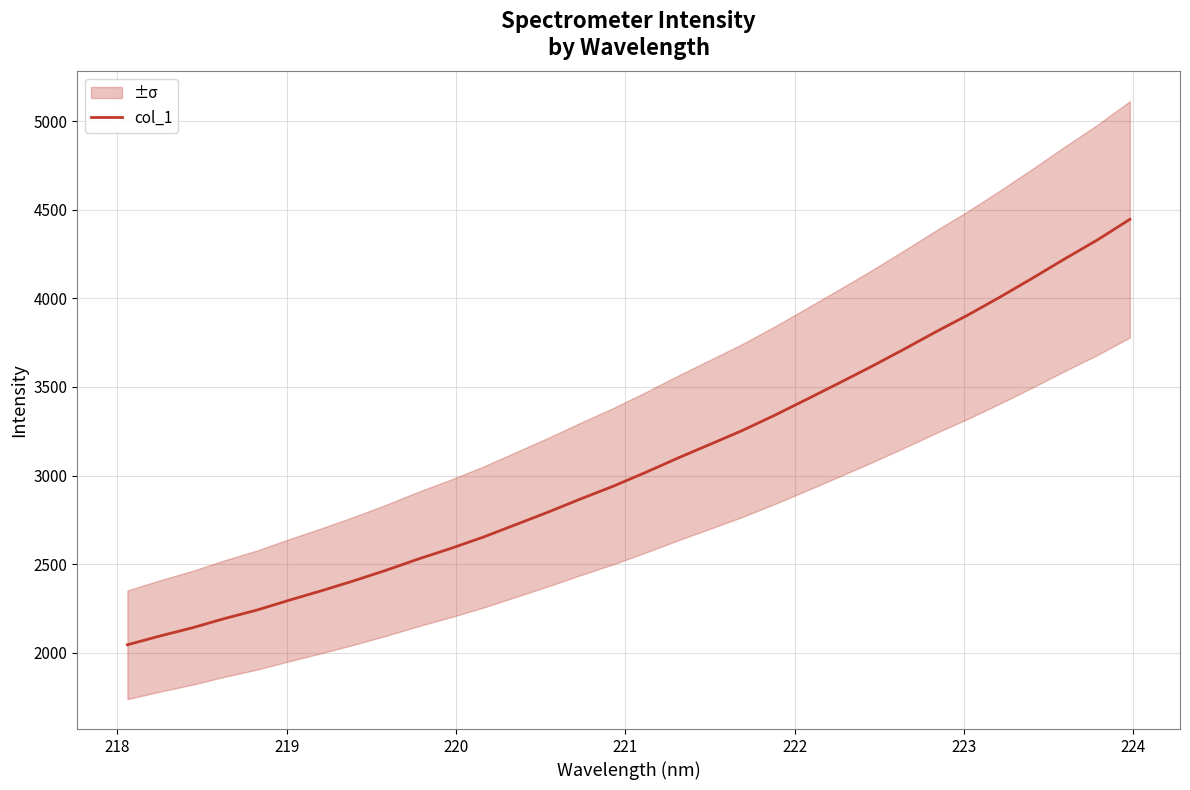

What is the minimum value for col_1?

2044.8